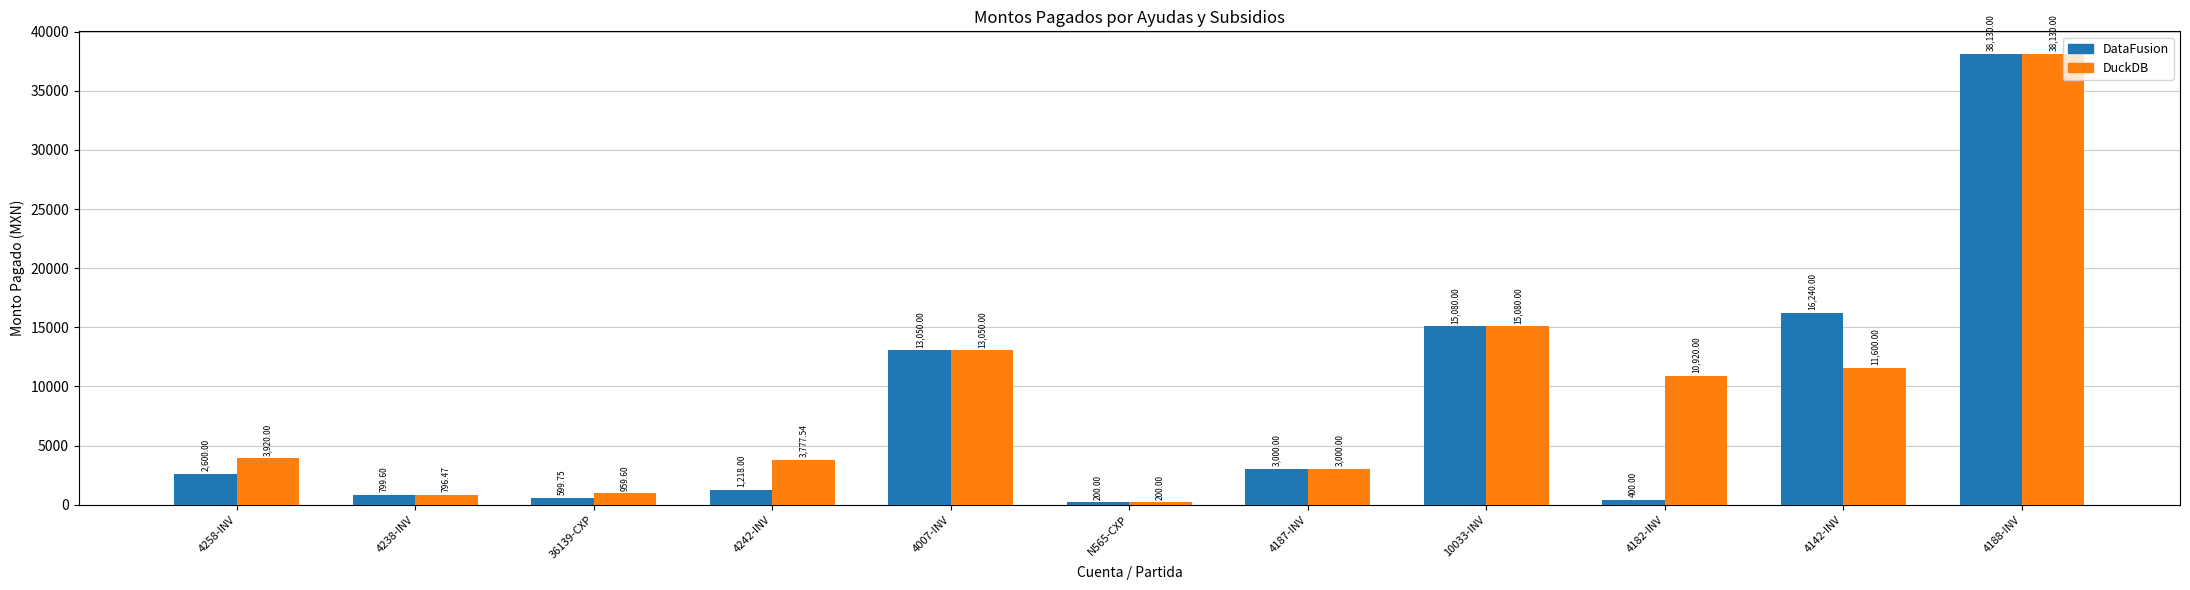

What is the label of the 1st bar from the right?

4188-INV